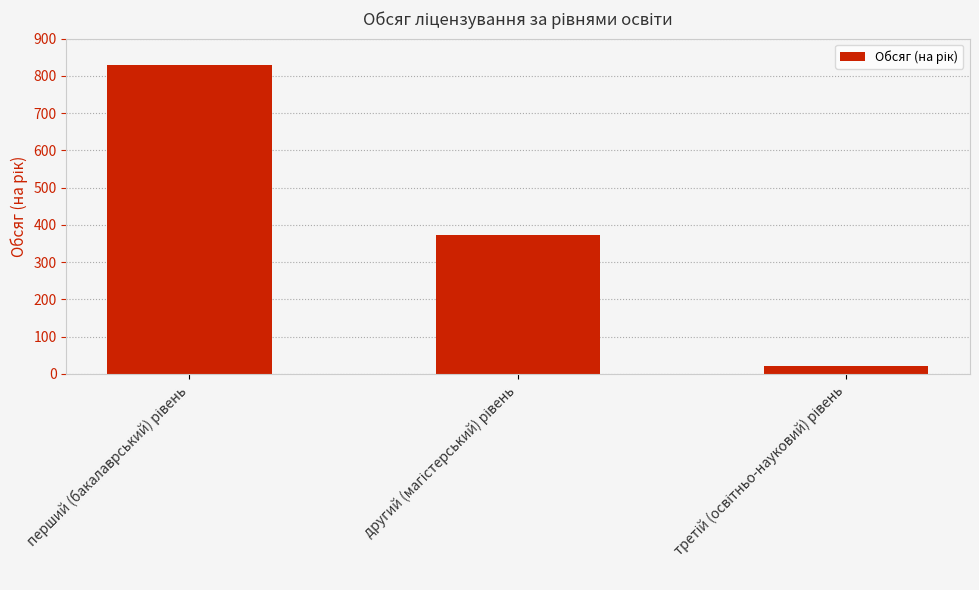

What is the greatest value displayed?

830